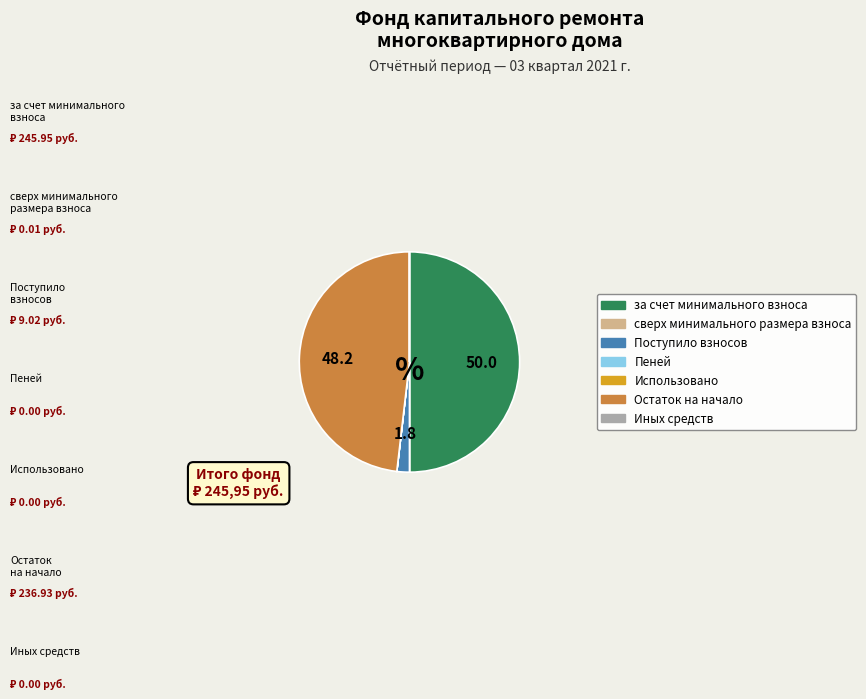

Which category has the biggest portion of the pie?

за счет минимального взноса